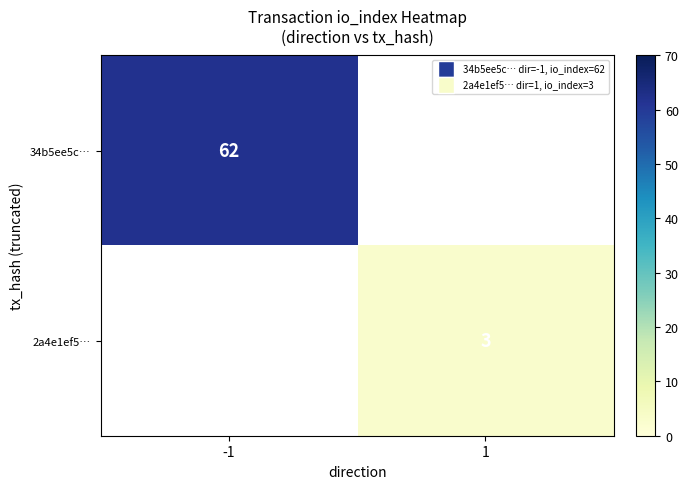

The value of 2a4e1ef5… at 1 is 3. True or false?

True